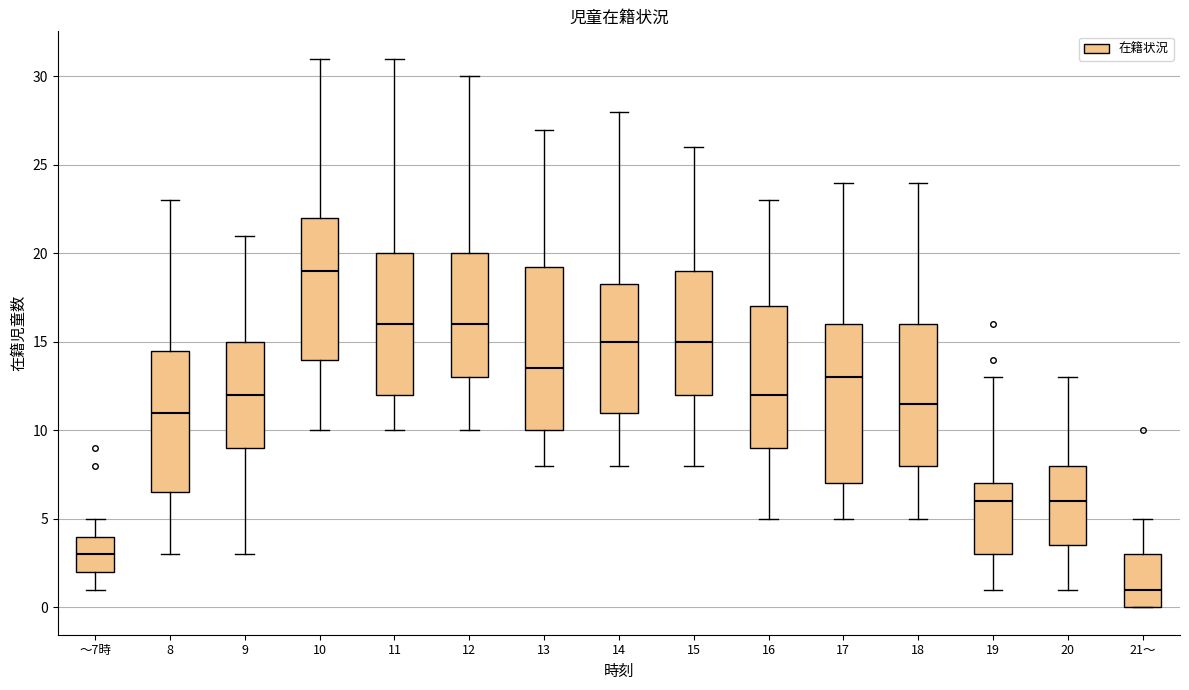

Which box's median line is the highest?

10